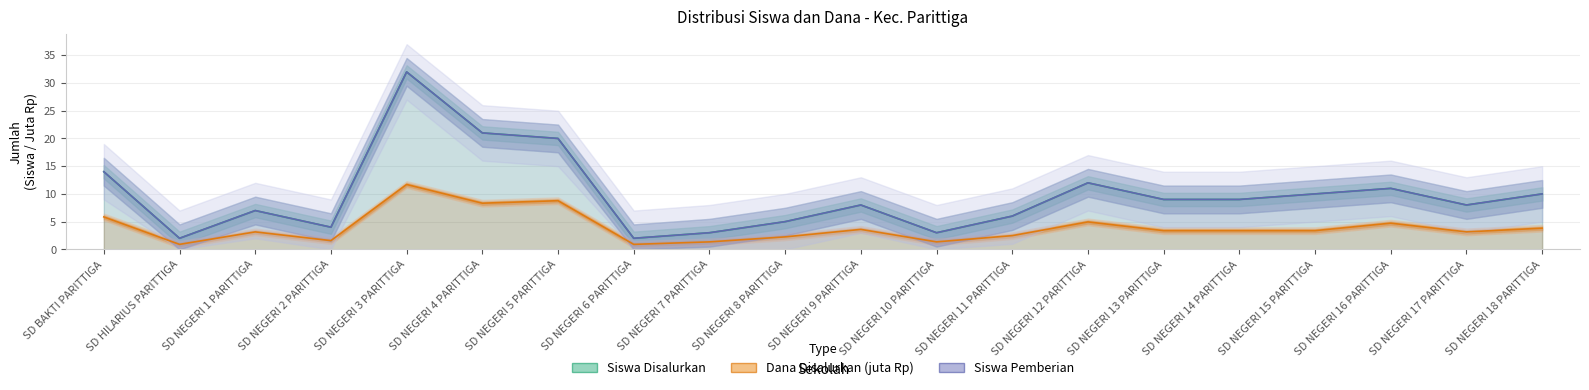

Rank the series by their maximum value, from lowest to highest.

Dana Disalurkan (juta Rp), Siswa Disalurkan, Siswa Pemberian